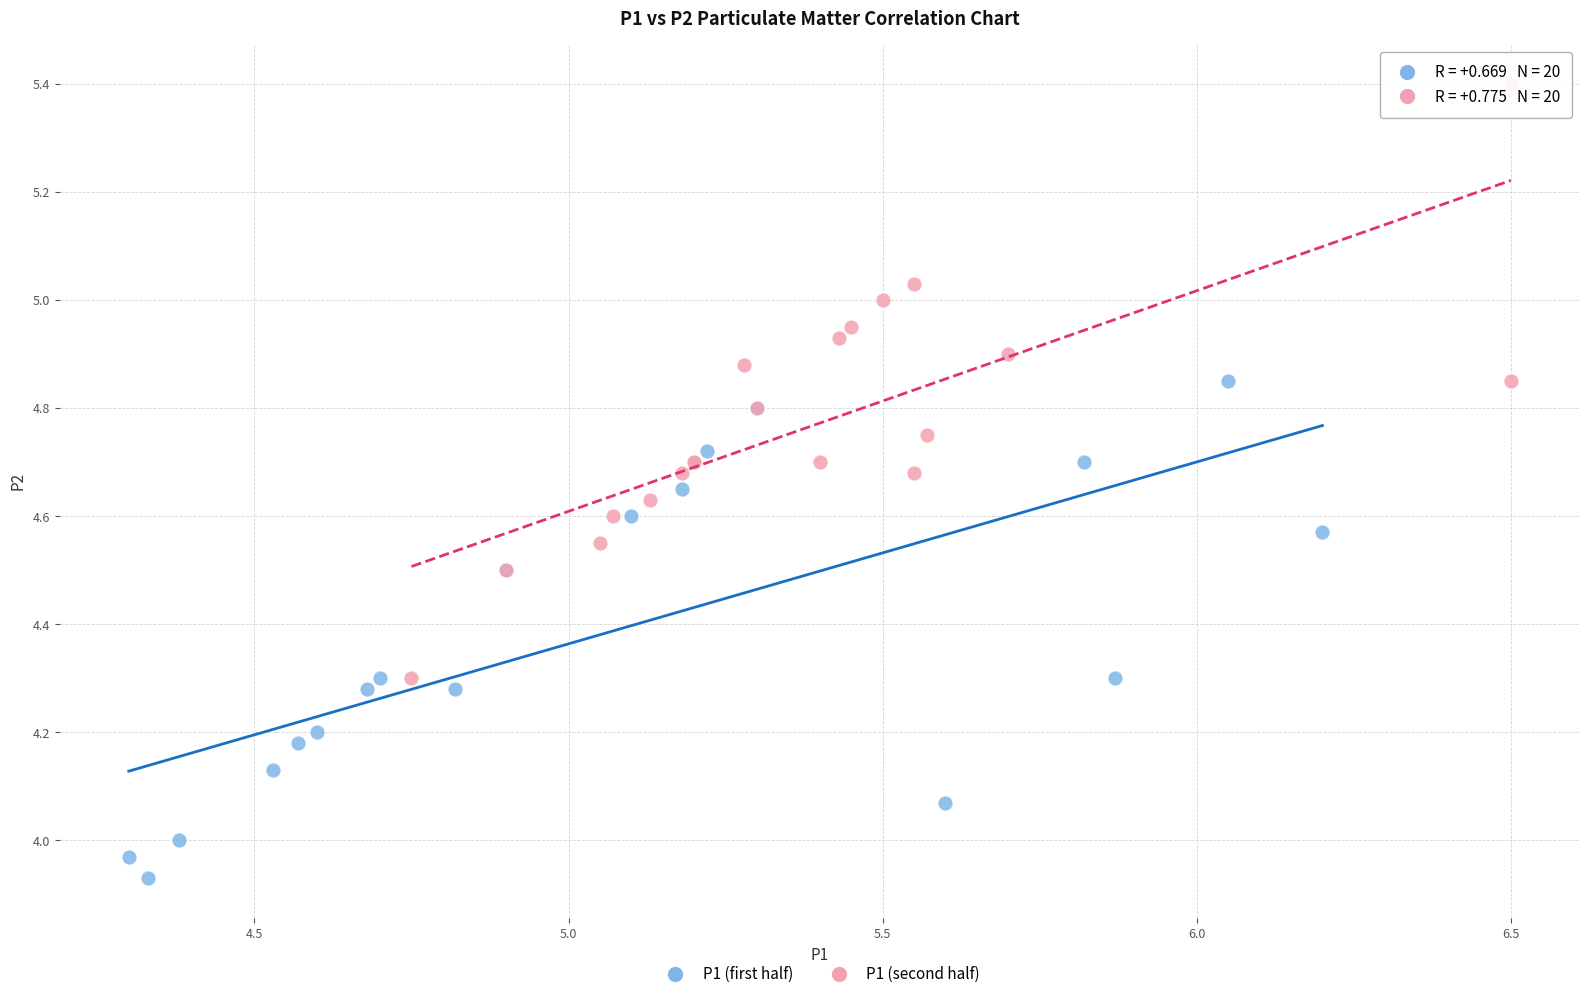

Which series contains the lowest Y value?

P1 (first half)